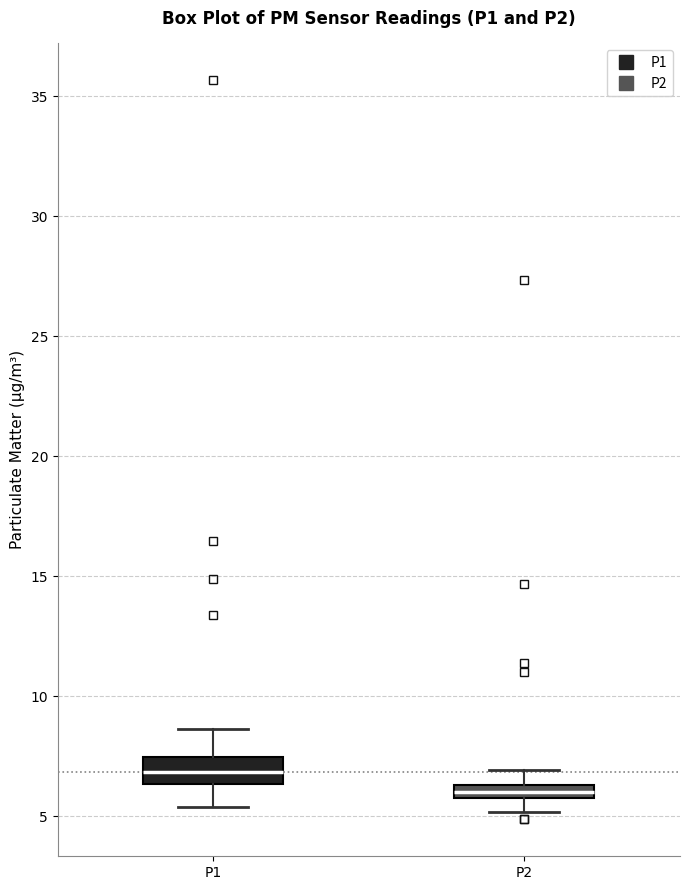

Where is the lower edge of the box for P1 on the y-axis? The values are not printed on the chart, so give them approximately, as read against the axis.

6.5